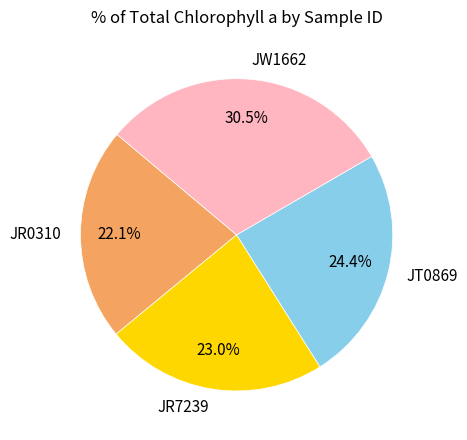

To the nearest percent, what is the difference between the JT0869 and JW1662 slice percentages?

6%